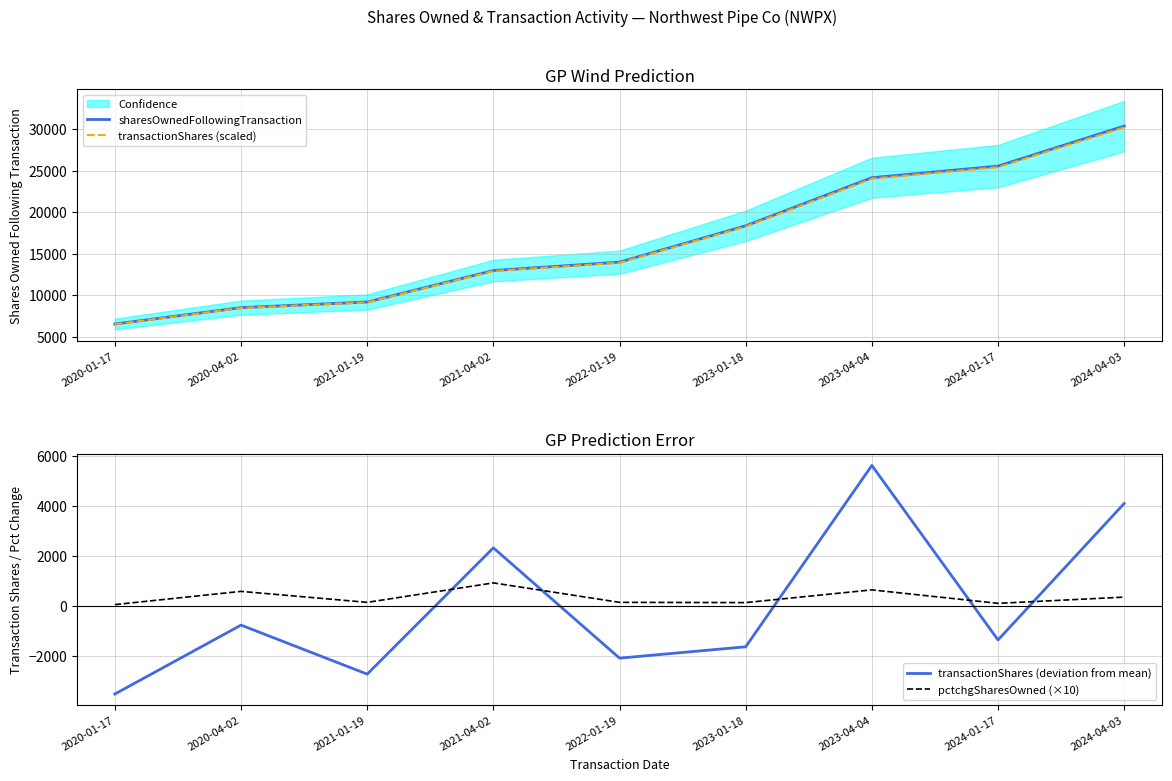

Rank the series by their maximum value, from highest to lowest.

sharesOwnedFollowingTransaction, transactionShares (scaled), transactionShares (deviation from mean), pctchgSharesOwned (×10)